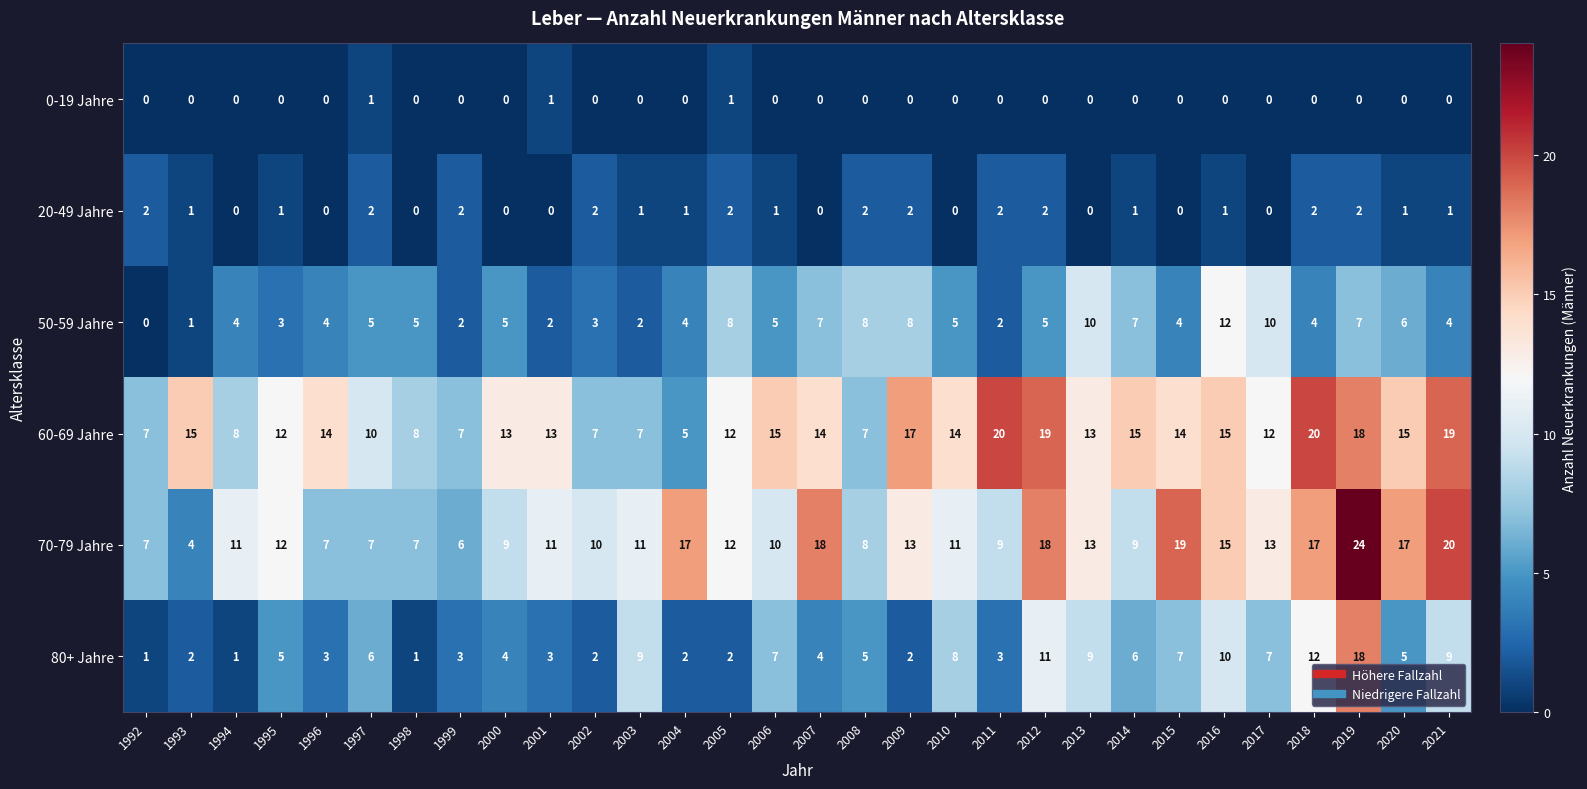

What is the greatest value displayed?

24